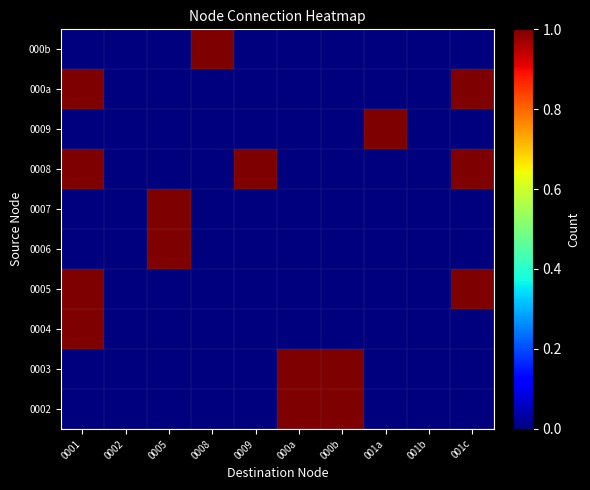

Which has a higher value, 0001 or 0005?

0001